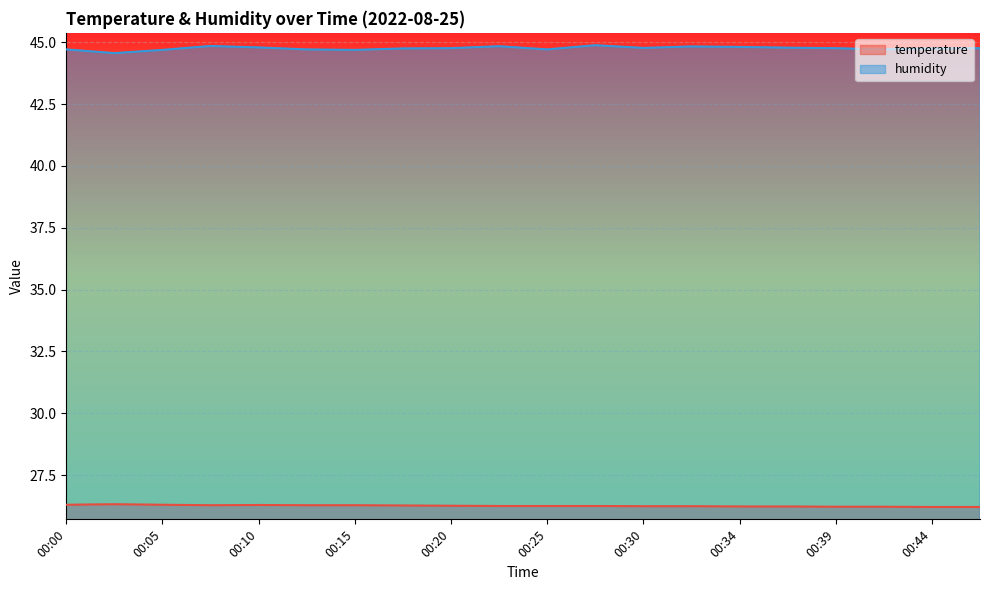

How many interior local valleys does the humidity series have?

5